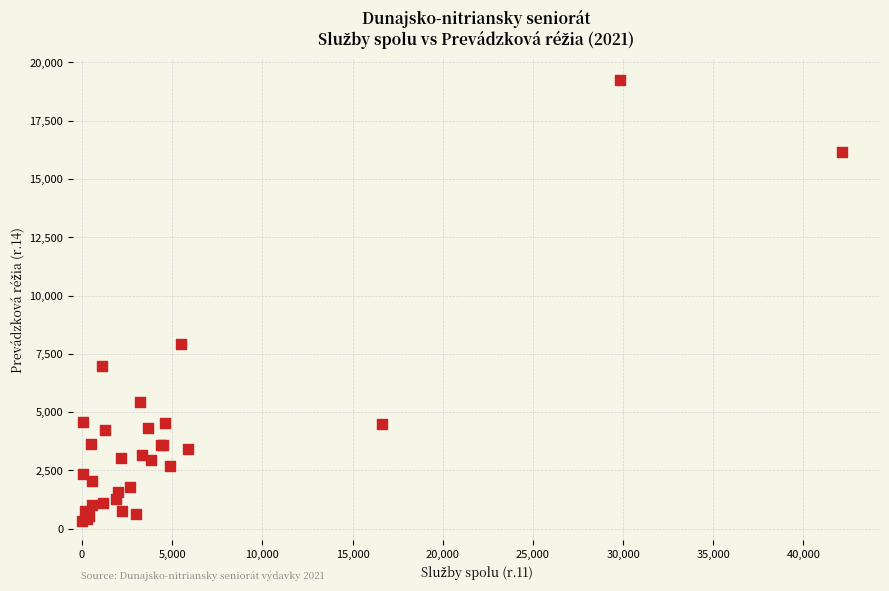

What Y value in the scatter plot is closest to 9789?

7923.0